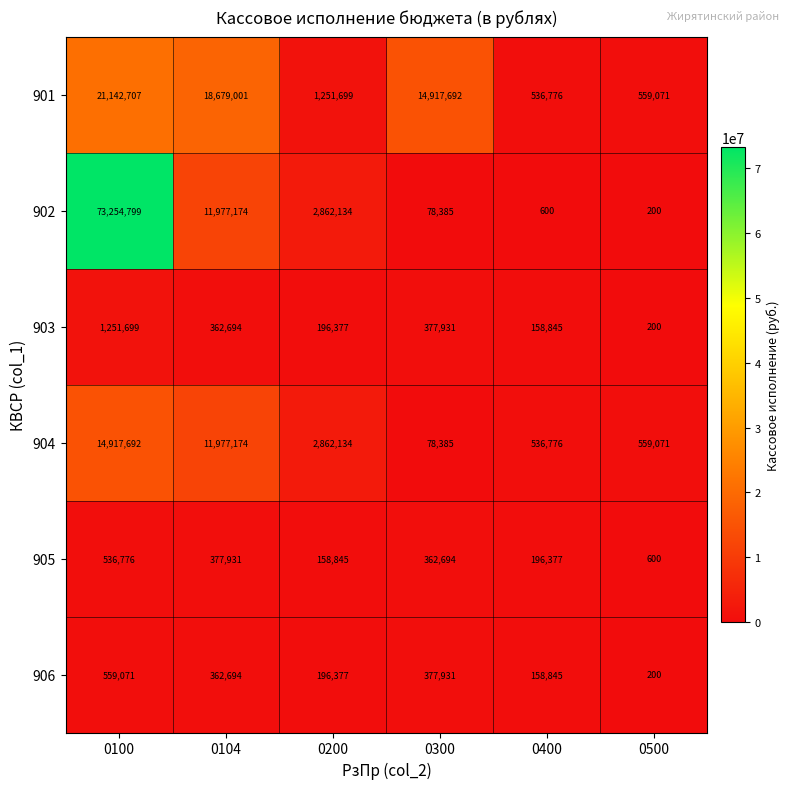

The 901 series shows 21142707 at 0100. True or false?

True